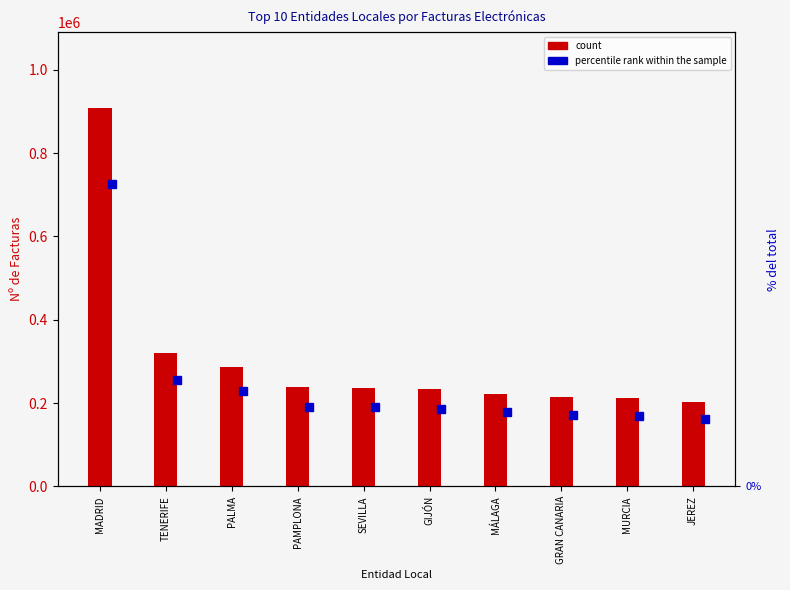

What is the average value?

307608